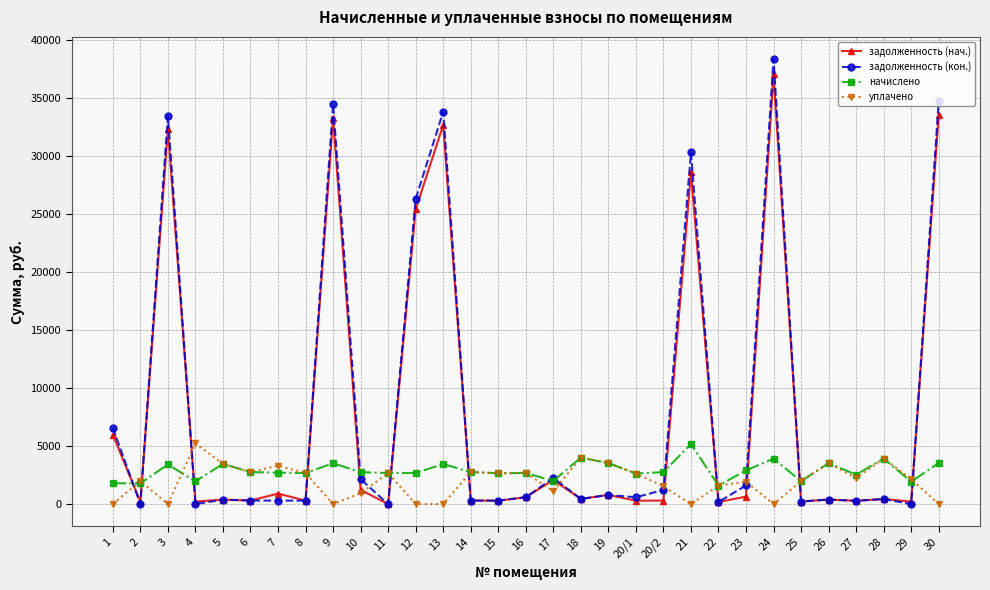

Which series changed the most between 9 and 17?

задолженность (кон.)